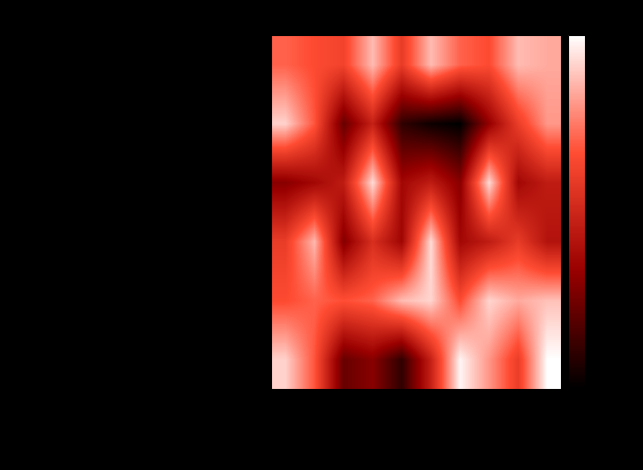

What is the total value across all series at 27930272?

48.7